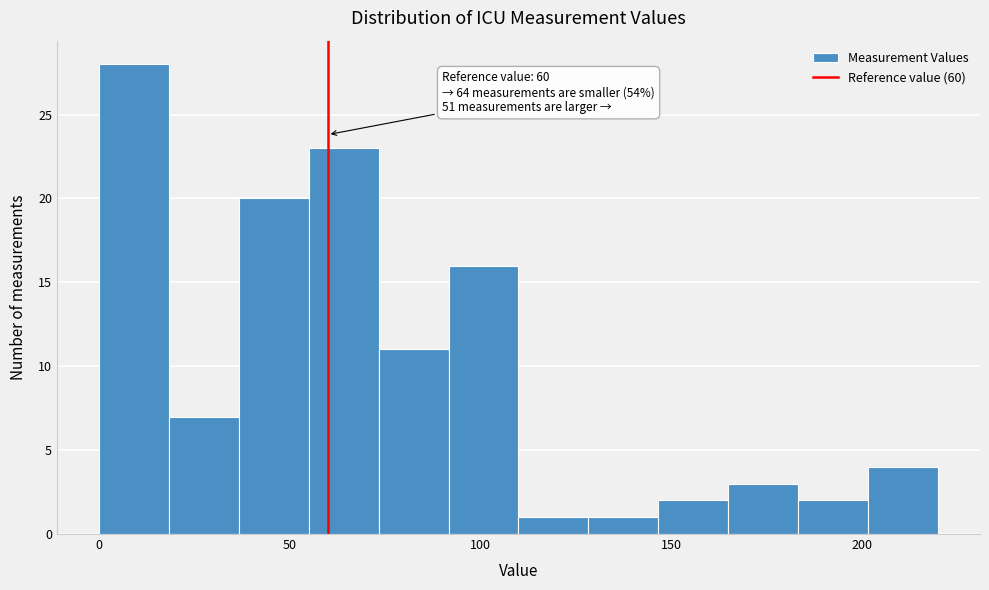

Read against the x-axis, roughly where is the centre of the tallest bar?

10